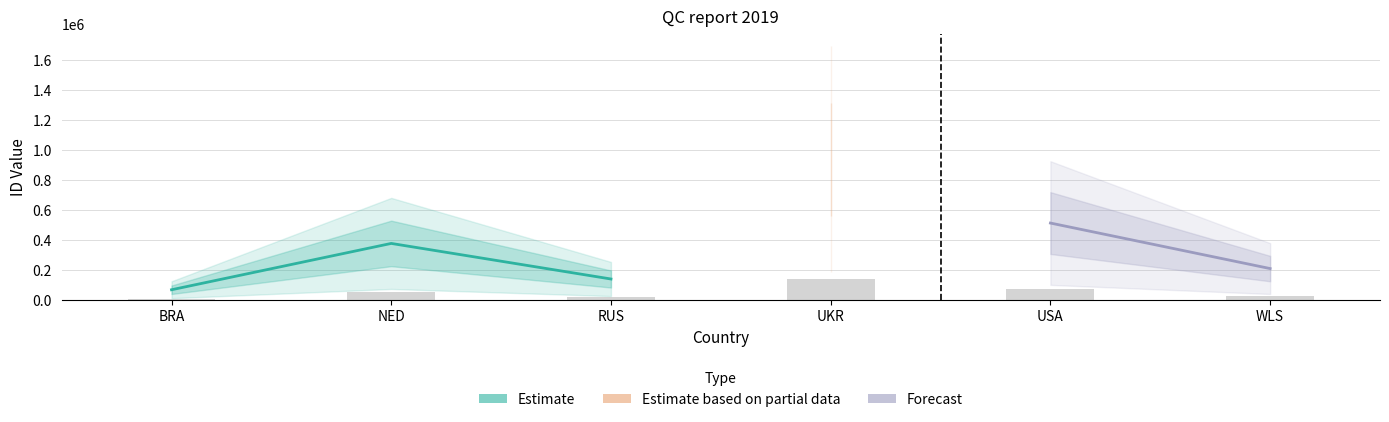

What is the maximum value shown in the chart?

141008.4